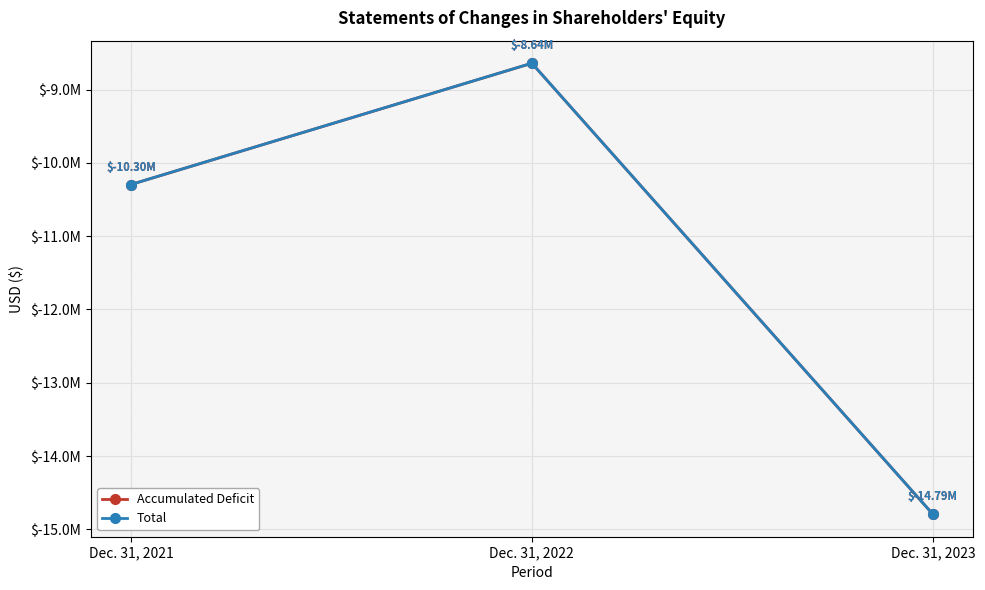

What are all the series names shown in the legend?

Accumulated Deficit, Total